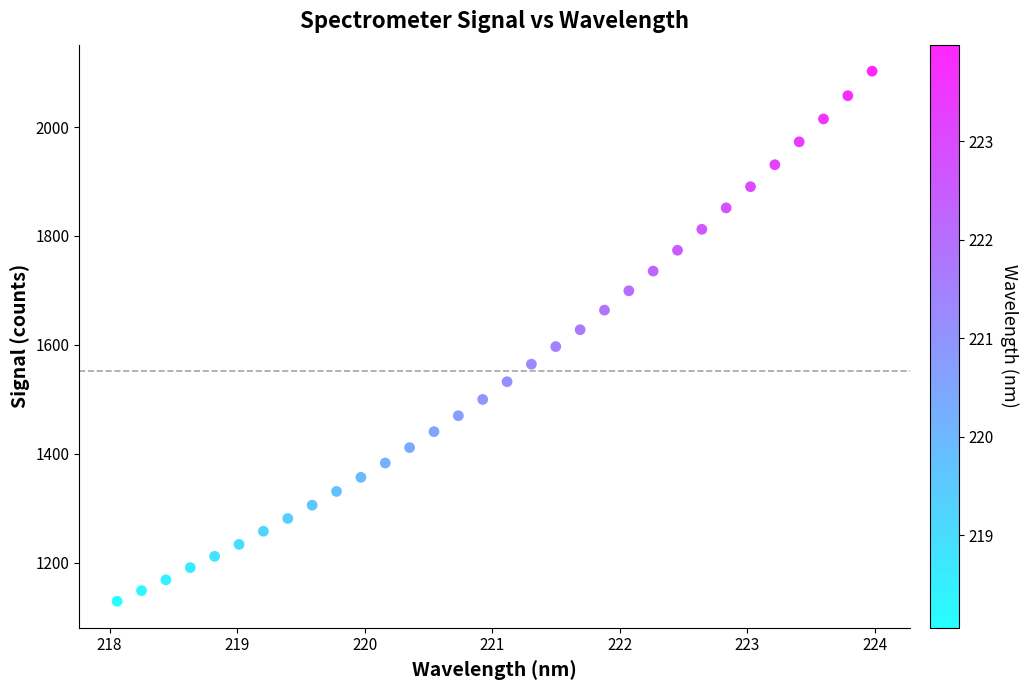

What is the range of X values (max minus min)?

5.9